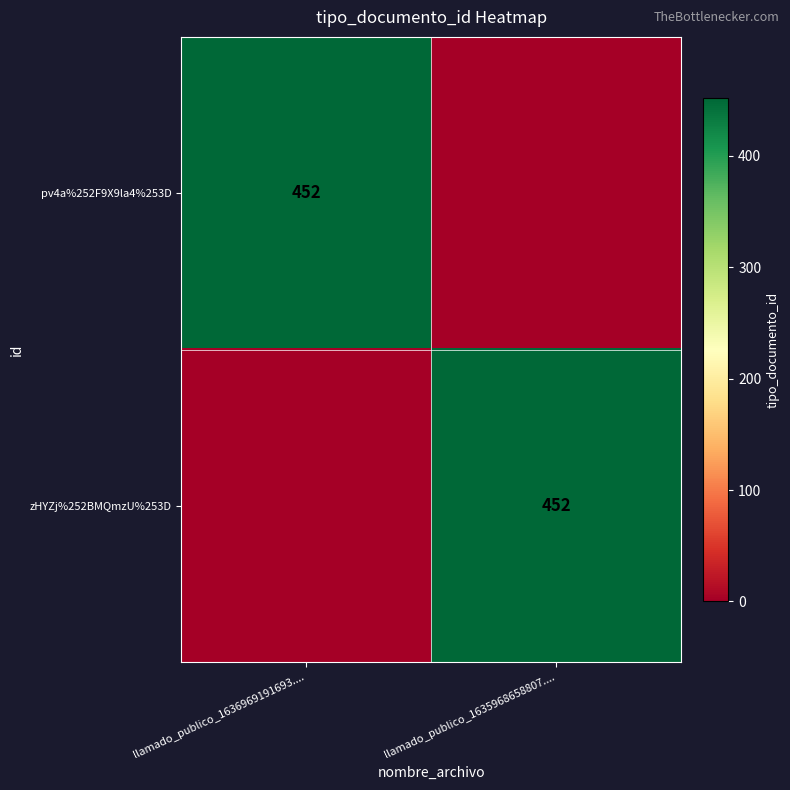

The value of pv4a%252F9X9la4%253D at llamado_publico_1636969191693.... is 452. True or false?

True